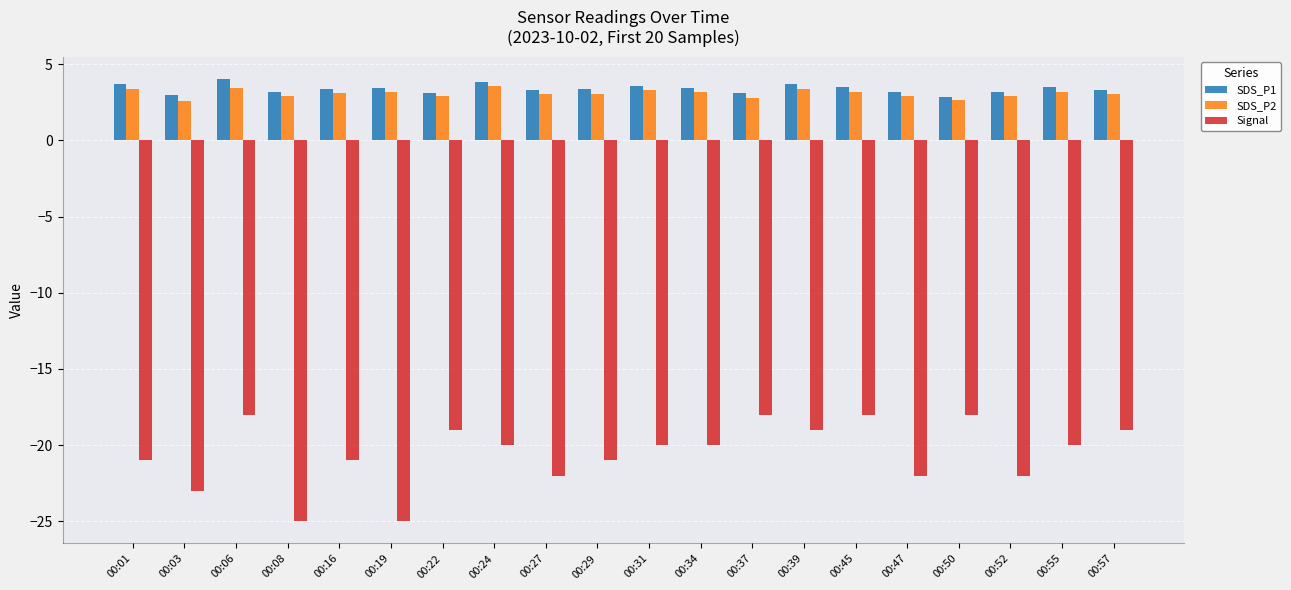

What is the average value of the SDS_P2 series?

3.1